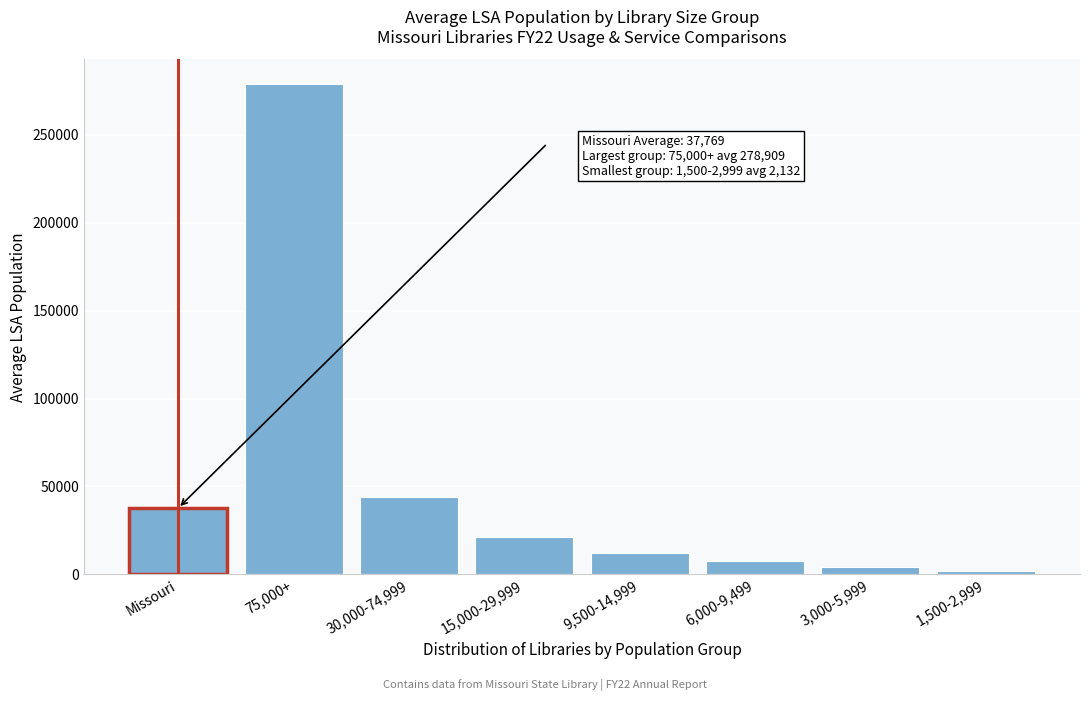

Reading left to right, what are all the values shown in this chart?

Missouri=37768.8	75,000+=278909.4	30,000-74,999=44135.8	15,000-29,999=21376.4	9,500-14,999=12343.1	6,000-9,499=7910.5	3,000-5,999=4409.9	1,500-2,999=2132.1